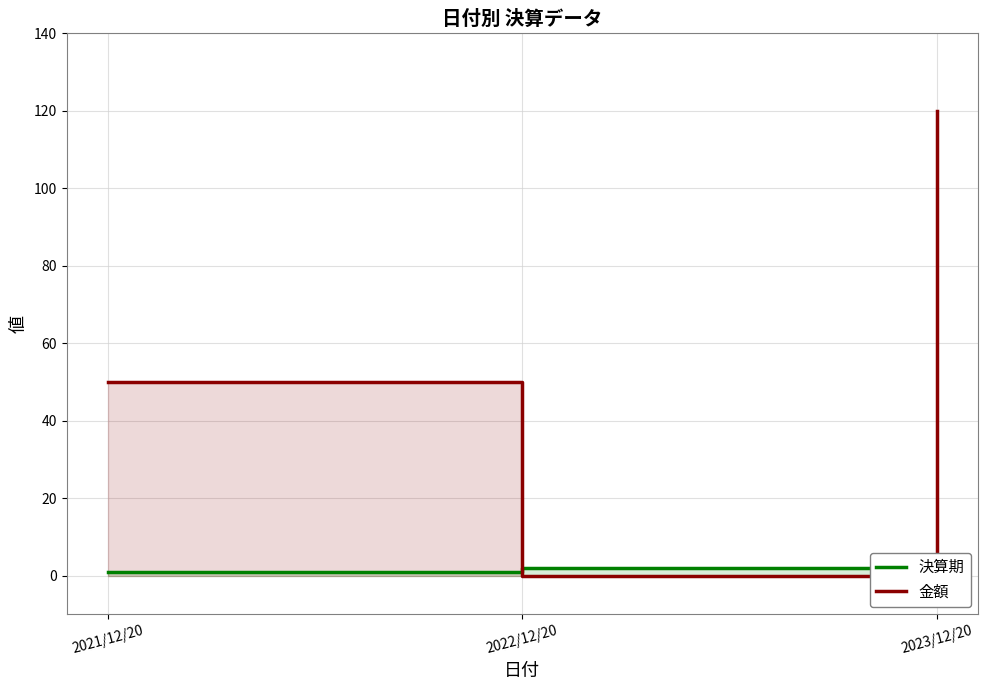

How many categories are shown in the chart?

3